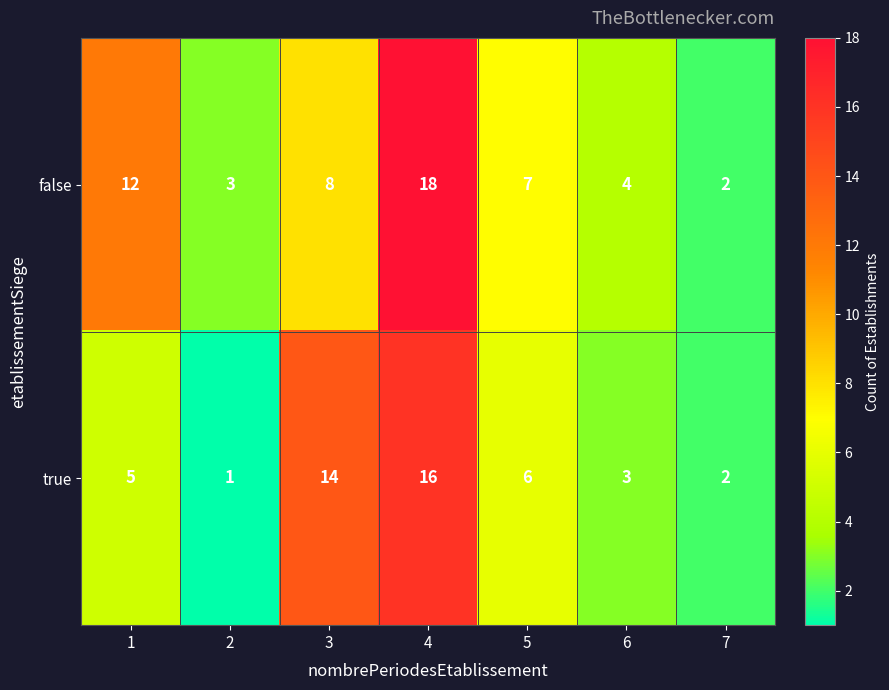

Rank the series by their average value, from highest to lowest.

false, true